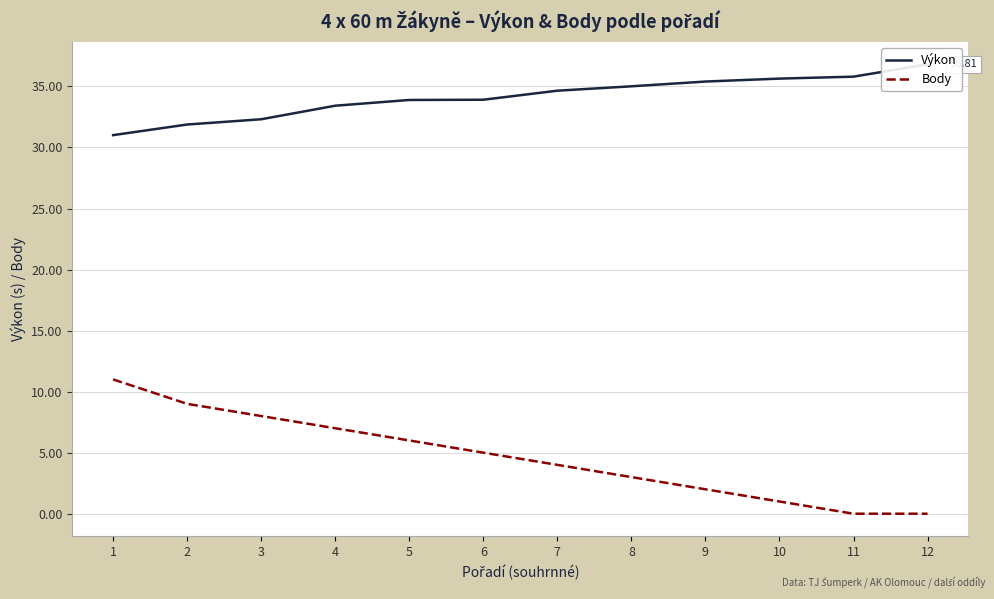

The Výkon series shows 33.9 at 5. True or false?

True